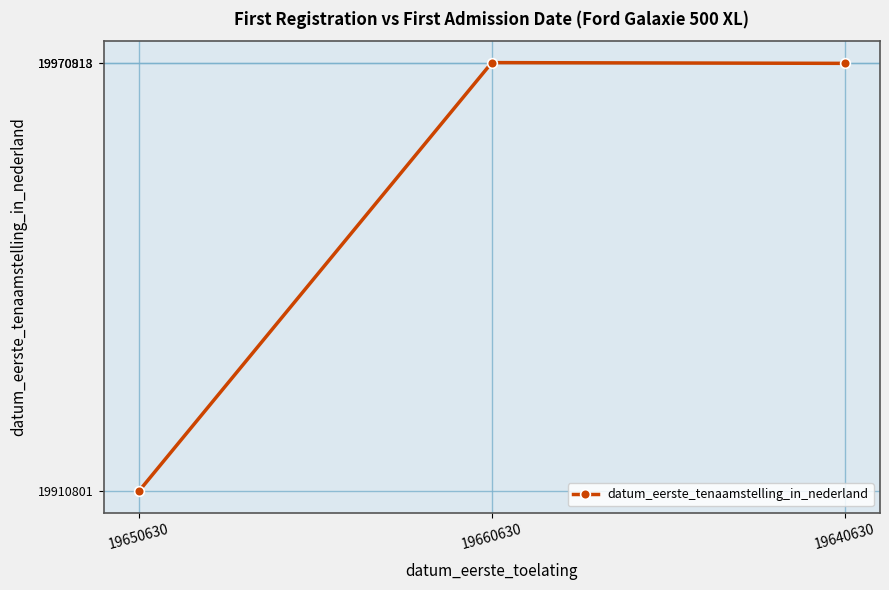

How many distinct data groups are displayed?

1